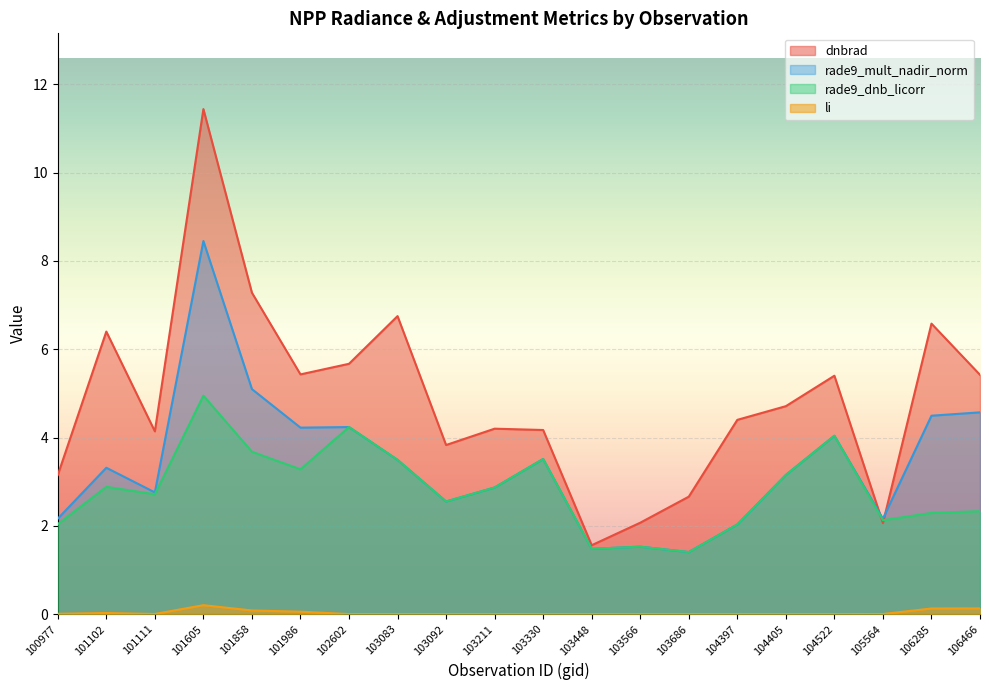

True or false: rade9_dnb_licorr and li cross at least once.

False